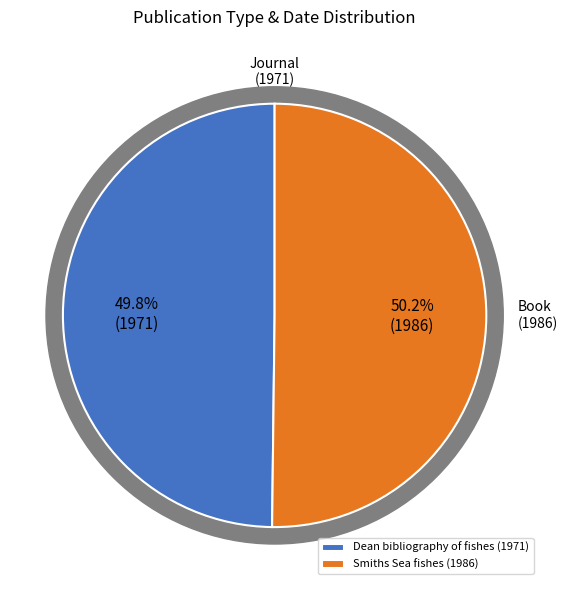

Rank the categories by value from lowest to highest.

Dean bibliography of fishes (1971), Smiths Sea fishes (1986)